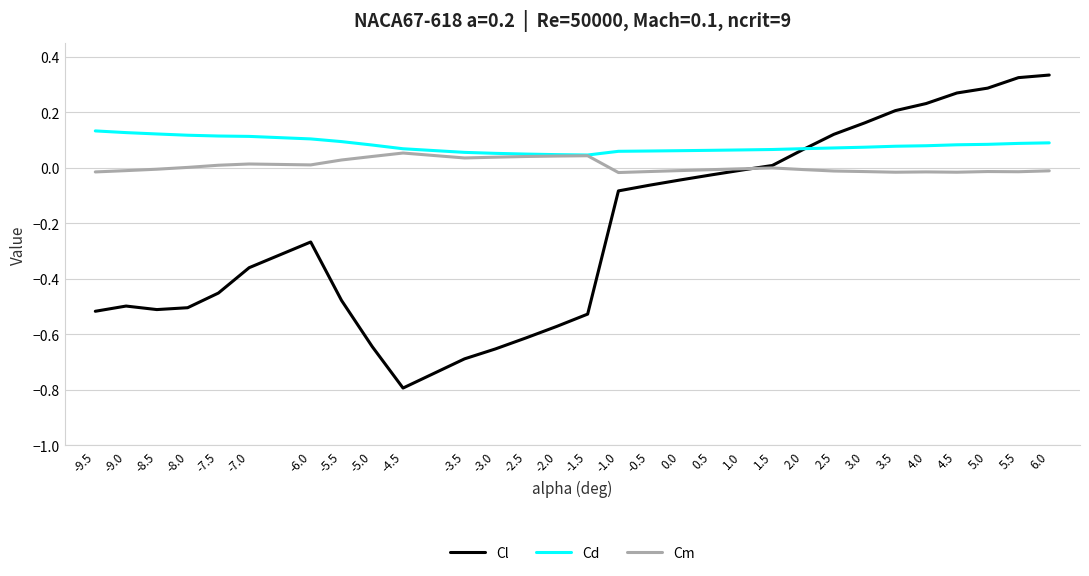

The value of Cd at 1.0 is 0.1. True or false?

True